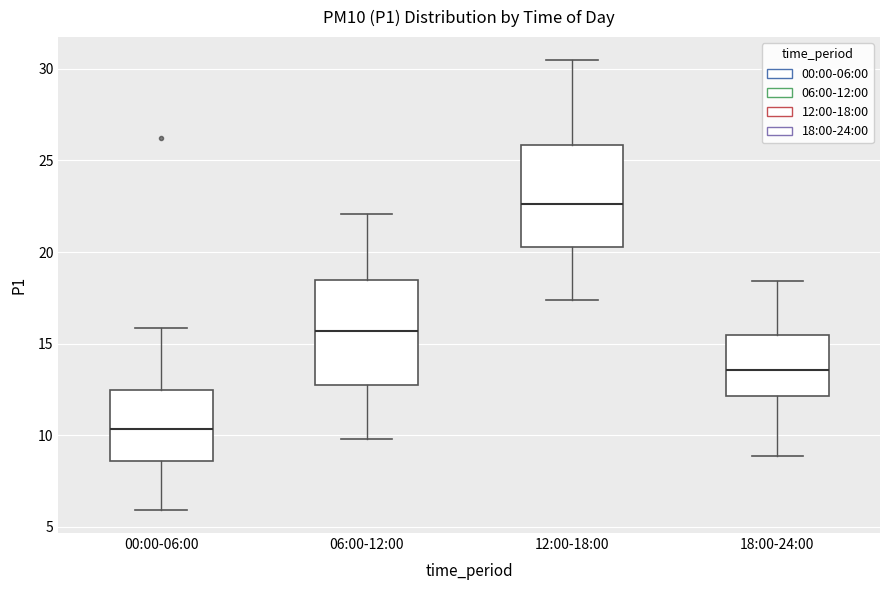

Where does the median line of the box for 00:00-06:00 sit on the y-axis? The values are not printed on the chart, so give them approximately, as read against the axis.

10.5